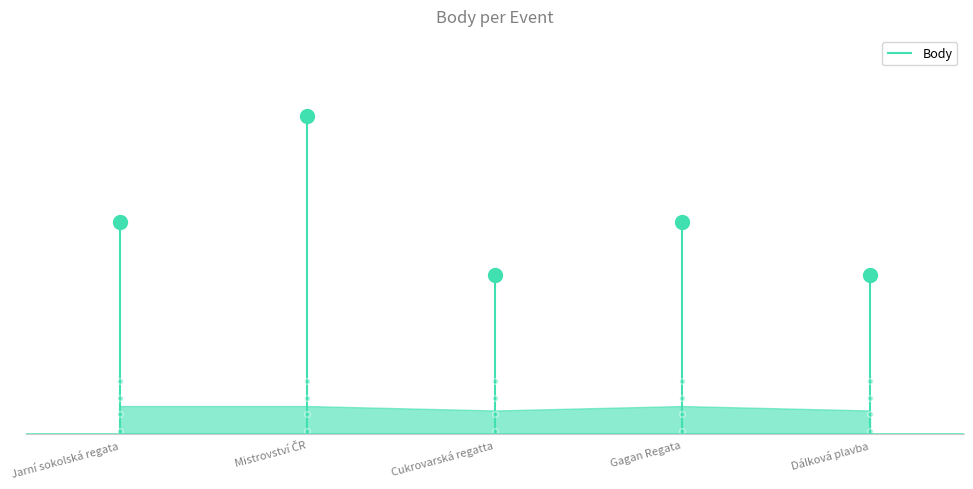

Reading right to left, list all the values displayed in this chart.

Dálková plavba=4.5	Gagan Regata=6.0	Cukrovarská regatta=4.5	Mistrovství ČR=9.0	Jarní sokolská regata=6.0